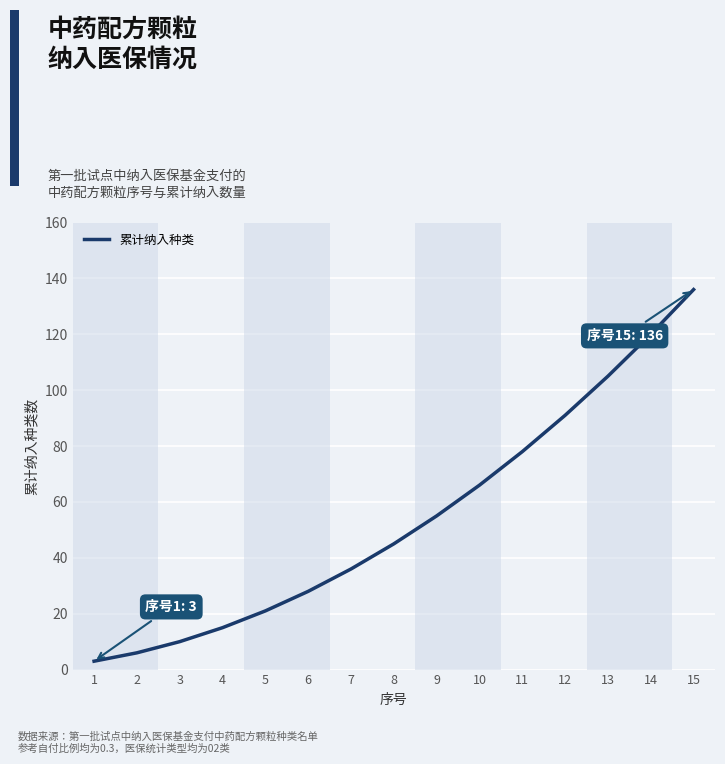

What is the change in value from 3 to 8?

+35